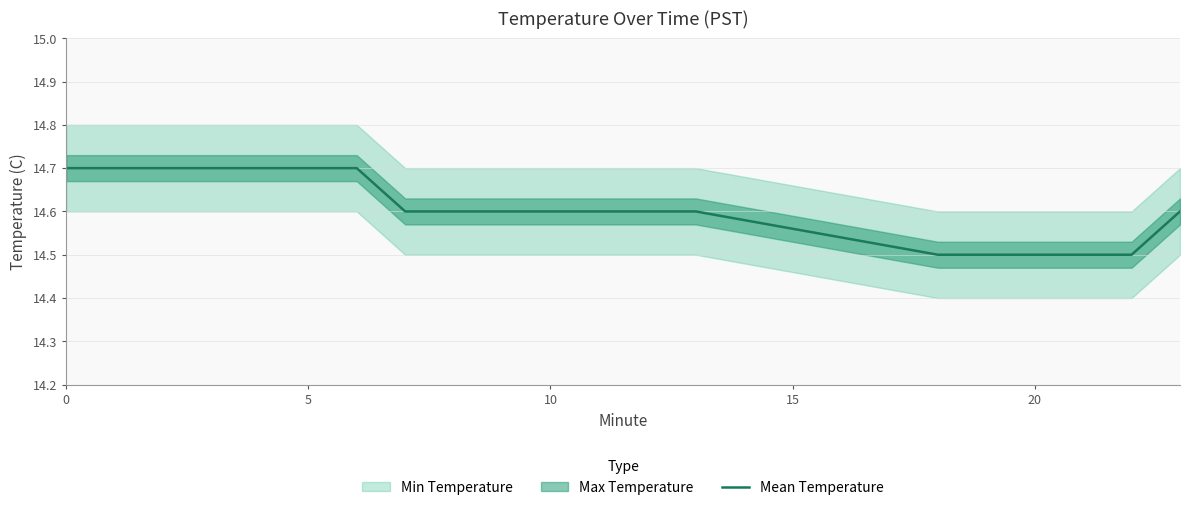

What is the value of the 3rd point from the left?

14.7